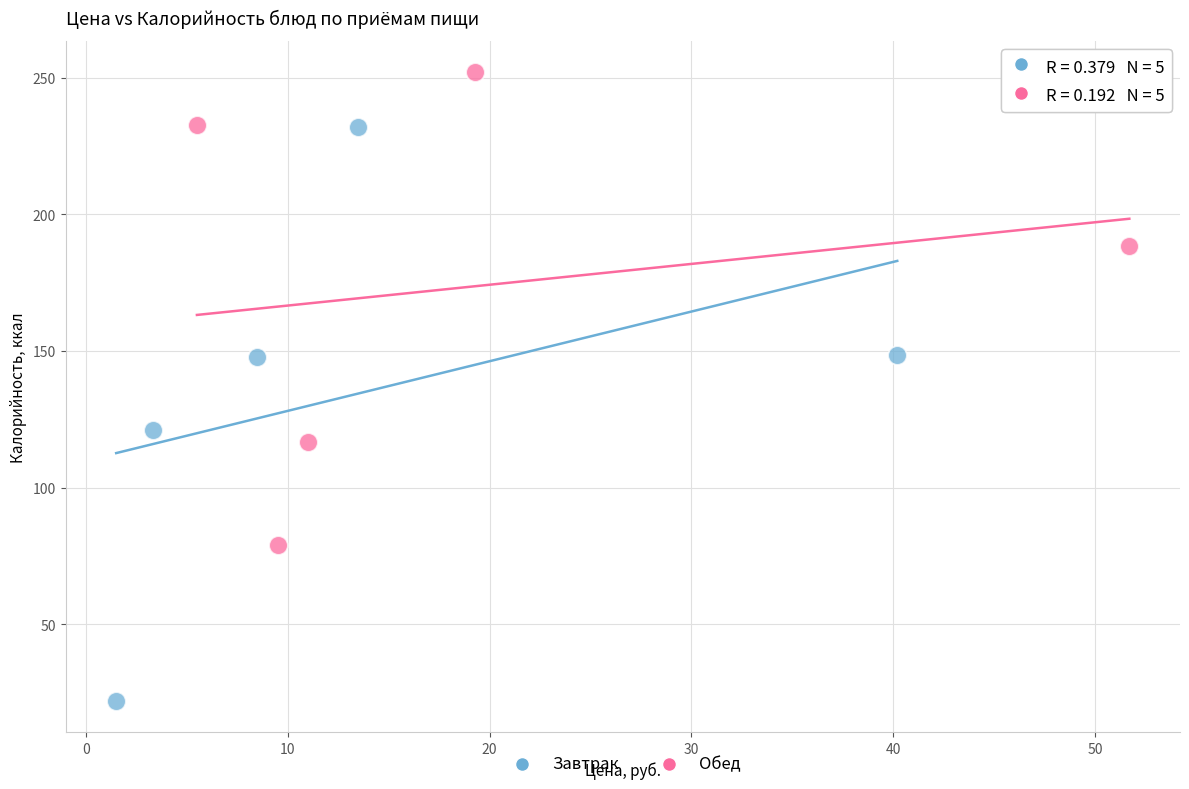

Which series contains the lowest Y value?

Завтрак